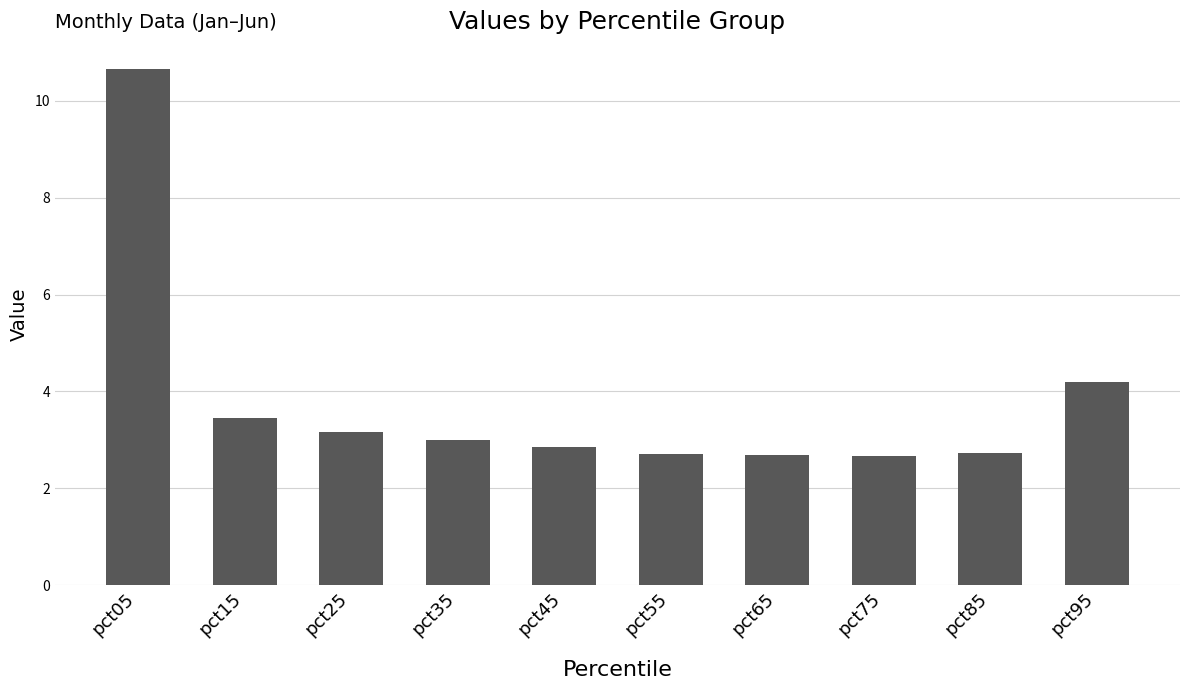

Reading left to right, extract all data points from this chart.

pct05=10.7	pct15=3.5	pct25=3.2	pct35=3.0	pct45=2.9	pct55=2.7	pct65=2.7	pct75=2.7	pct85=2.7	pct95=4.2